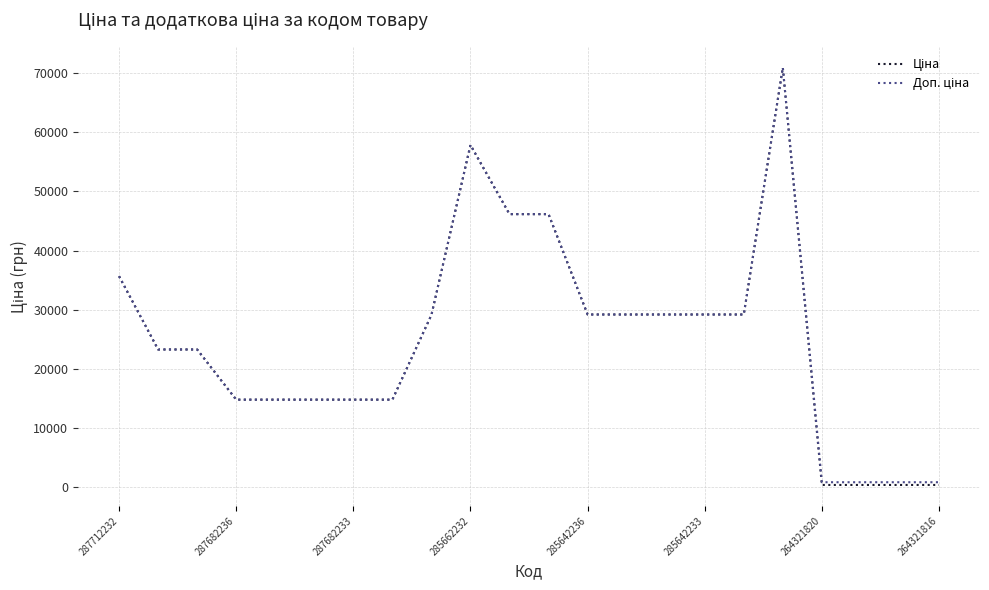

What is the greatest value displayed?

70906.0